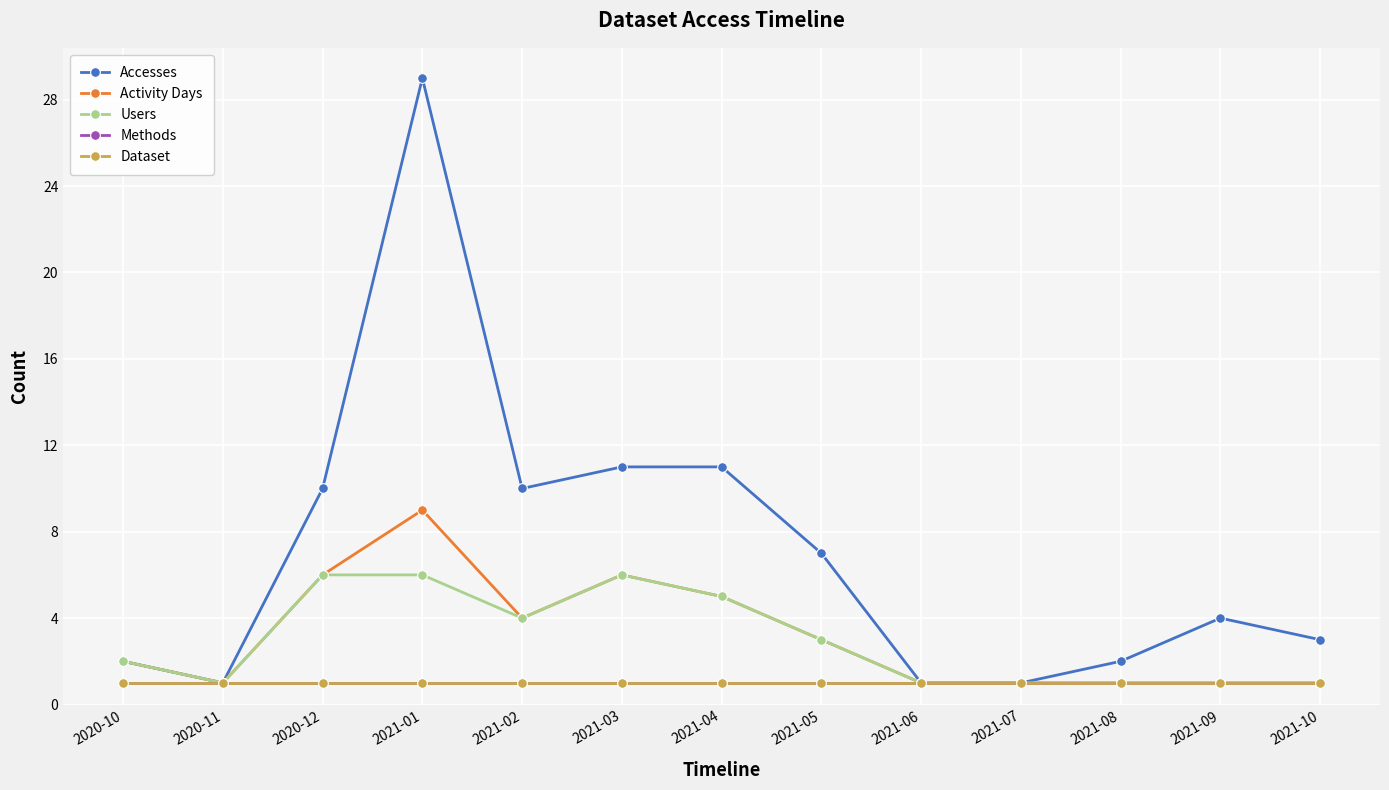

At how many categories does at least one series exceed 21?

1